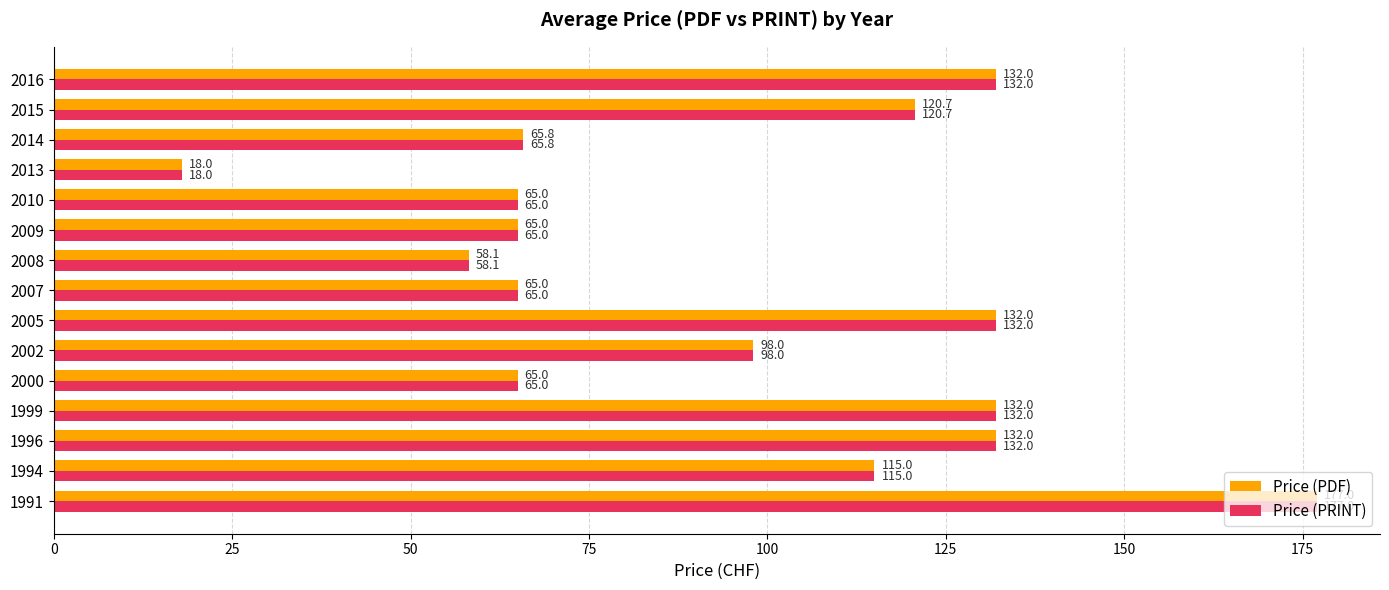

What is the greatest value displayed?

177.0